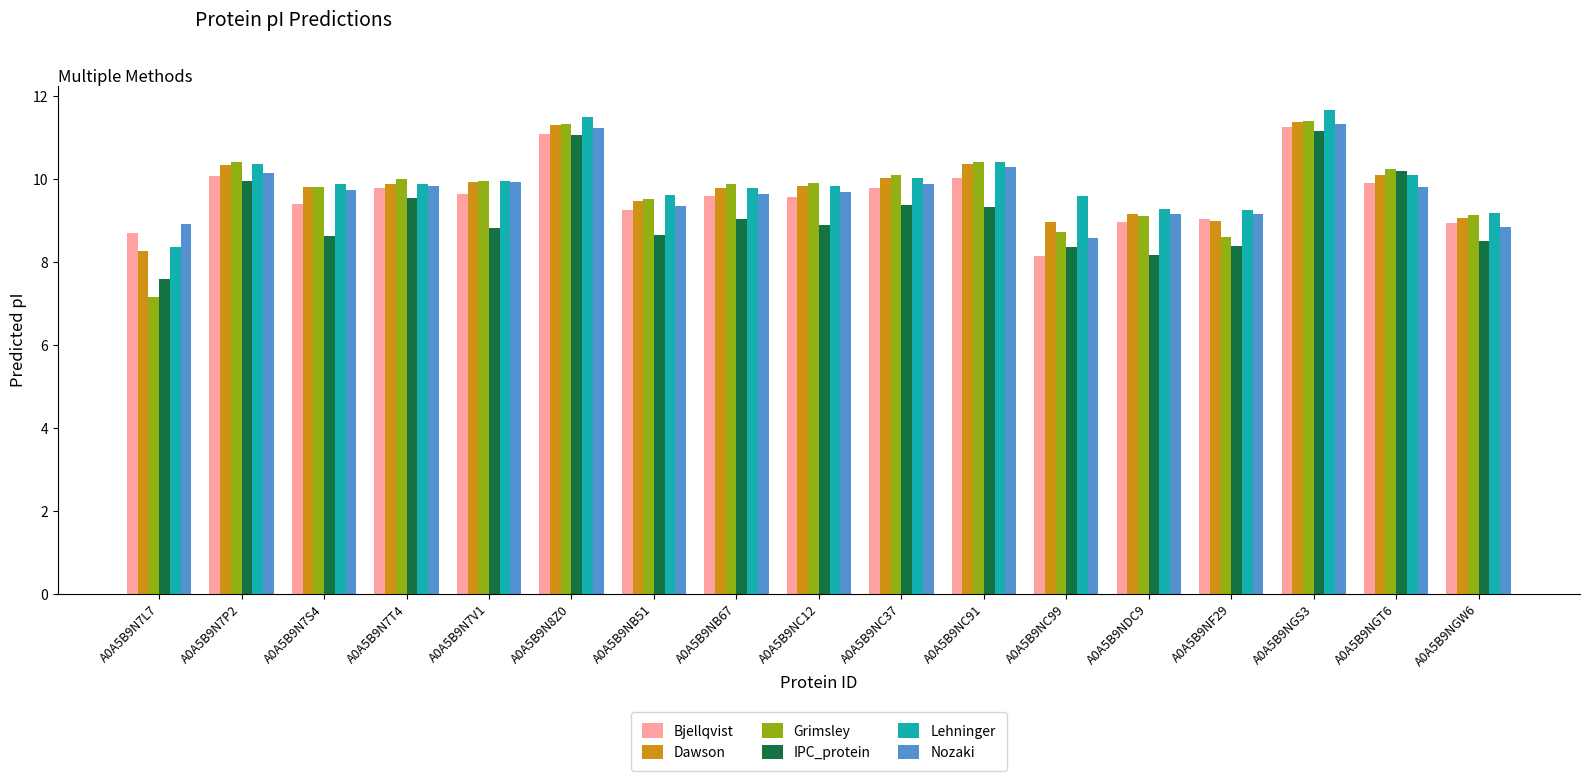

Count the number of data series in this chart.

6